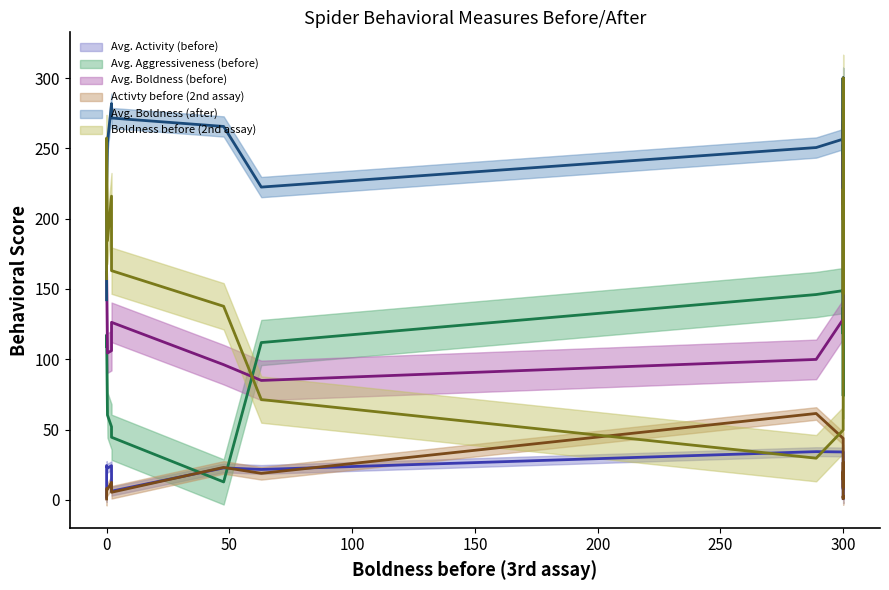

Which has a higher value, 9 or 200?

9